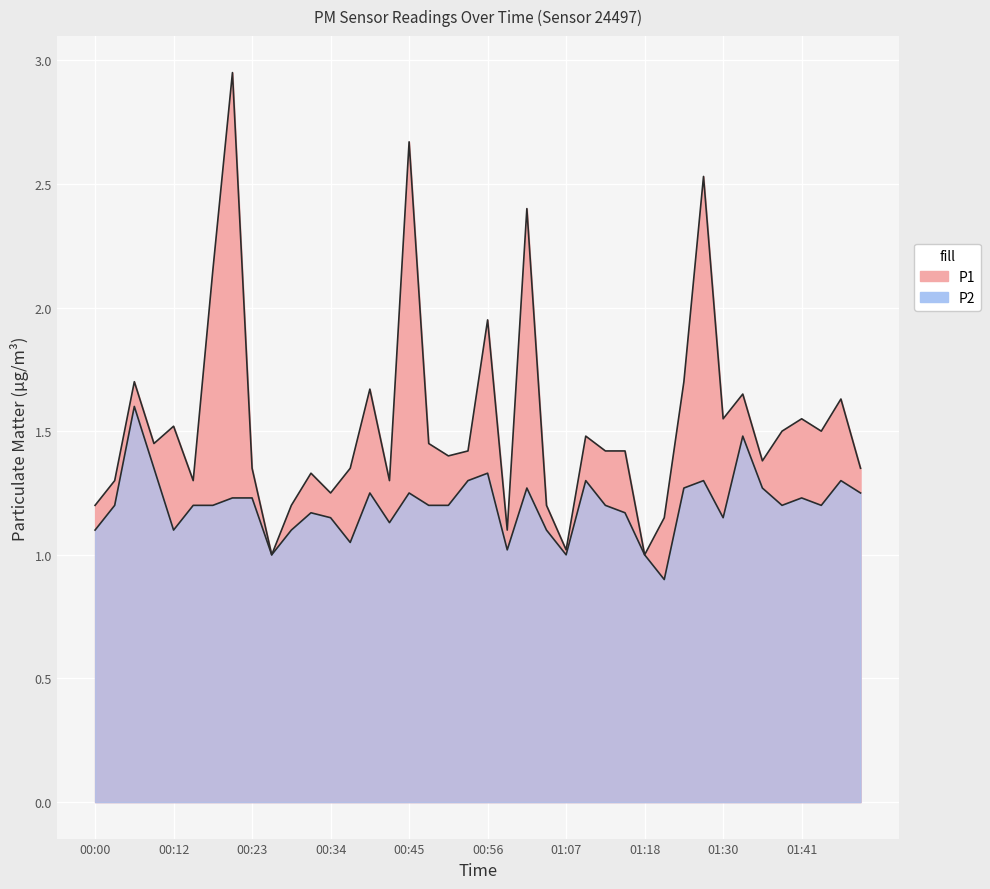

How many series are shown in this chart?

2